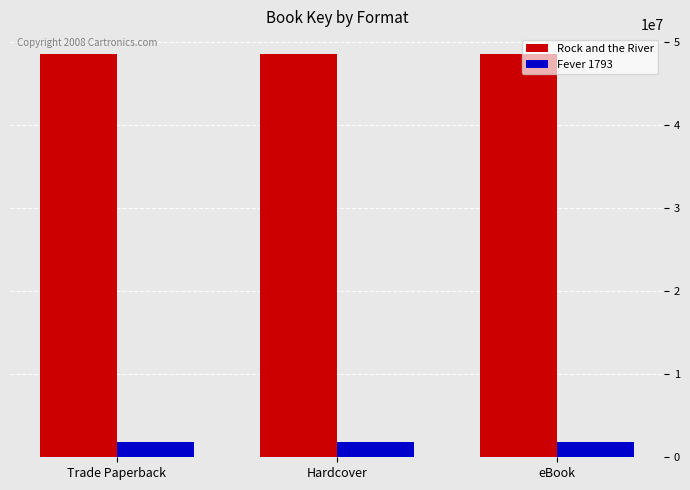

Reading left to right, extract all data points from this chart.

Rock and the River: 48551525	48551525	48551525
Fever 1793: 1791910	1791910	1791910